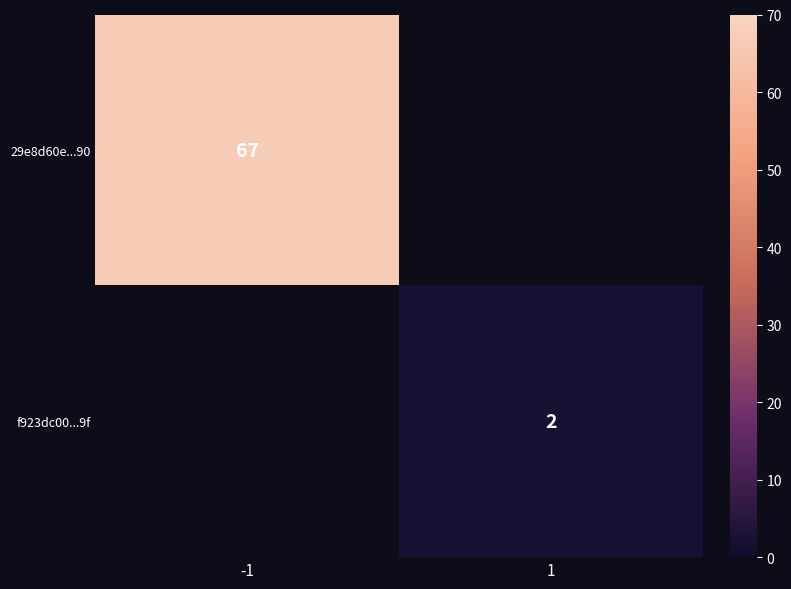

Rank the categories by 29e8d60e...90 value from highest to lowest.

-1, 1